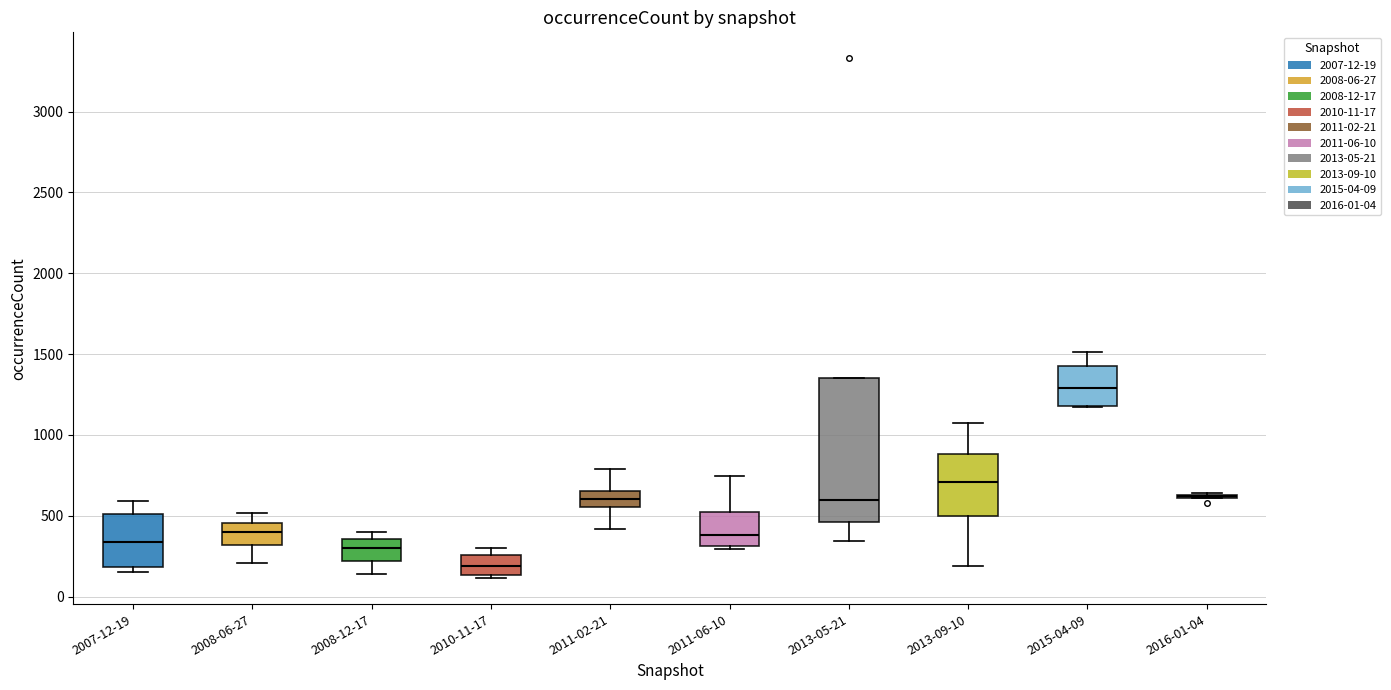

Which box is the tallest, from its lower edge to its upper edge?

2013-05-21